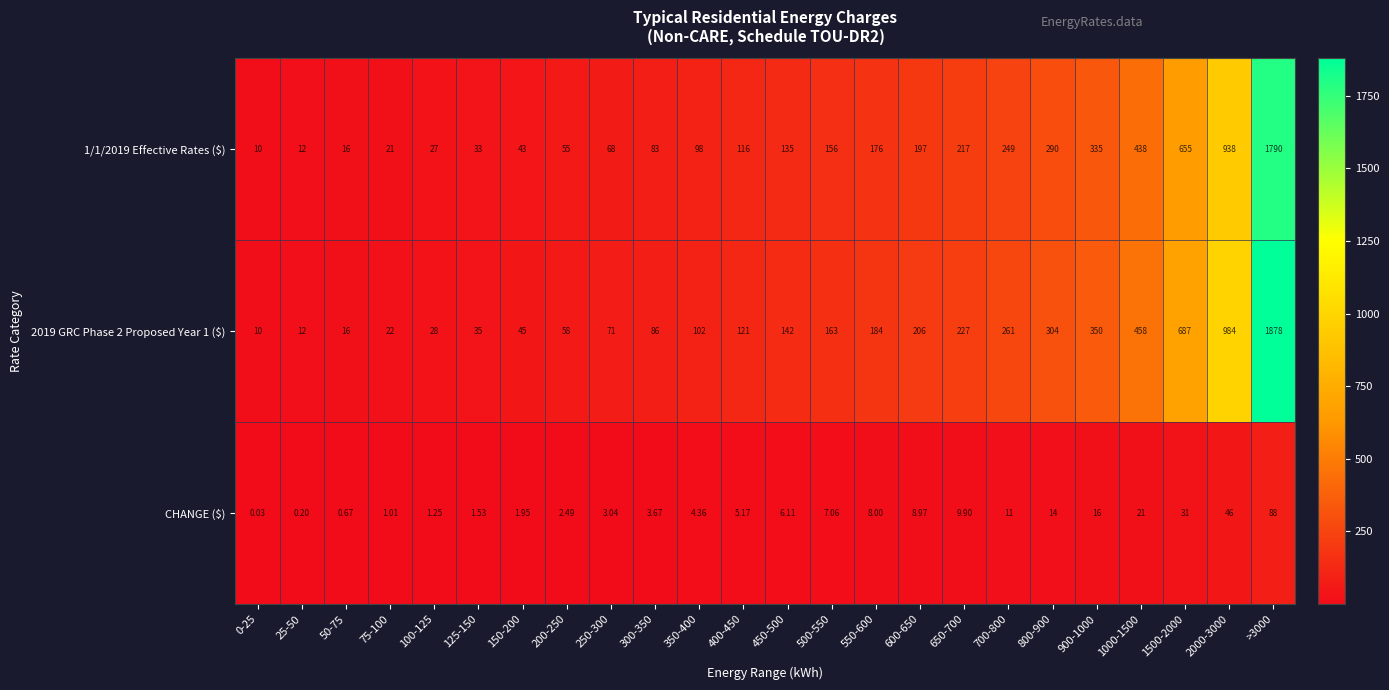

What is the difference between the highest and lowest values at 300-350?

82.3